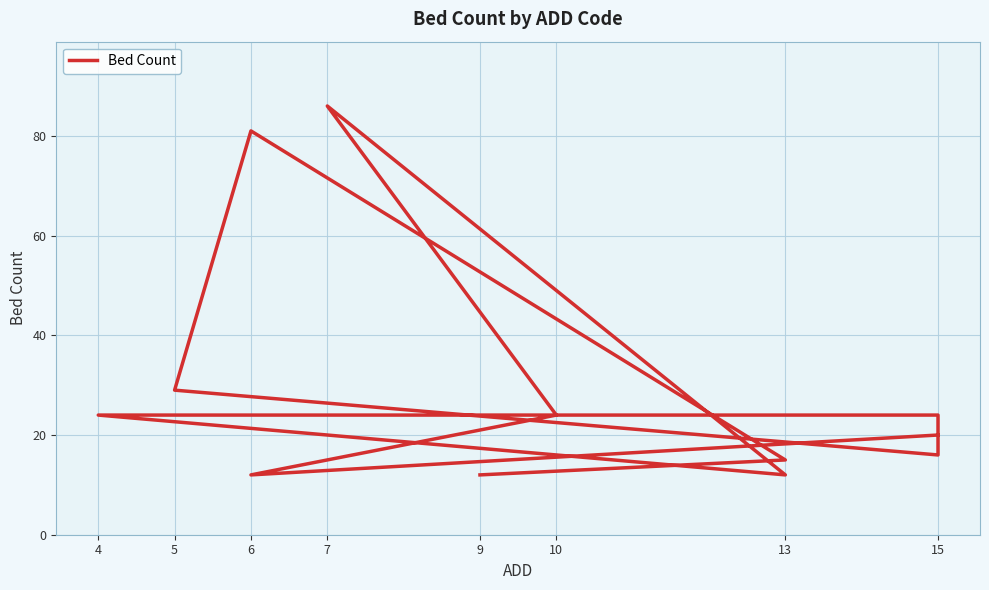

How many series are shown in this chart?

1